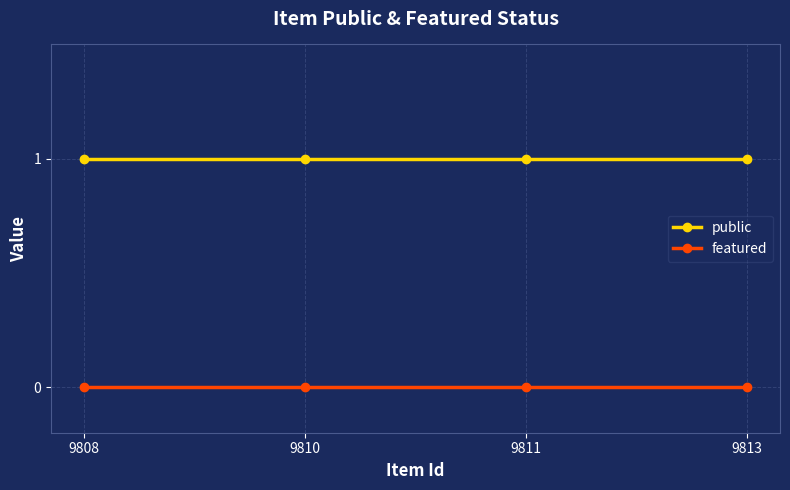

How many lines are shown in the chart?

2